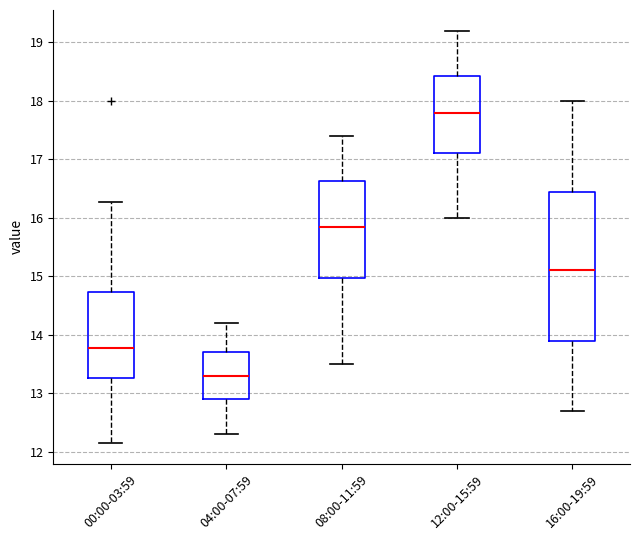

Reading left to right, read every box against the y-axis: the position of its median line, the range the box covers, and the ends of its whiskers. The values are not printed on the chart, so give them approximately, as read against the axis.

00:00-03:59: median 13.8, box 13.3 to 14.7, whiskers 12.2 to 16.3
04:00-07:59: median 13.3, box 12.9 to 13.7, whiskers 12.3 to 14.2
08:00-11:59: median 15.9, box 15.0 to 16.6, whiskers 13.5 to 17.4
12:00-15:59: median 17.8, box 17.1 to 18.4, whiskers 16.0 to 19.2
16:00-19:59: median 15.1, box 13.9 to 16.5, whiskers 12.7 to 18.0